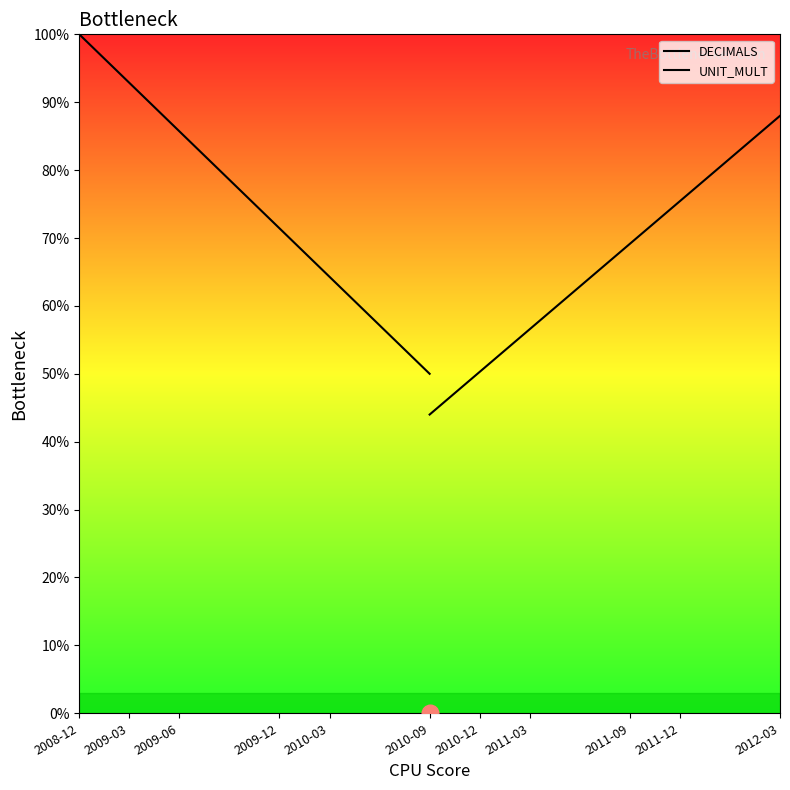

True or false: DECIMALS has more than 2 interior local peaks.

False